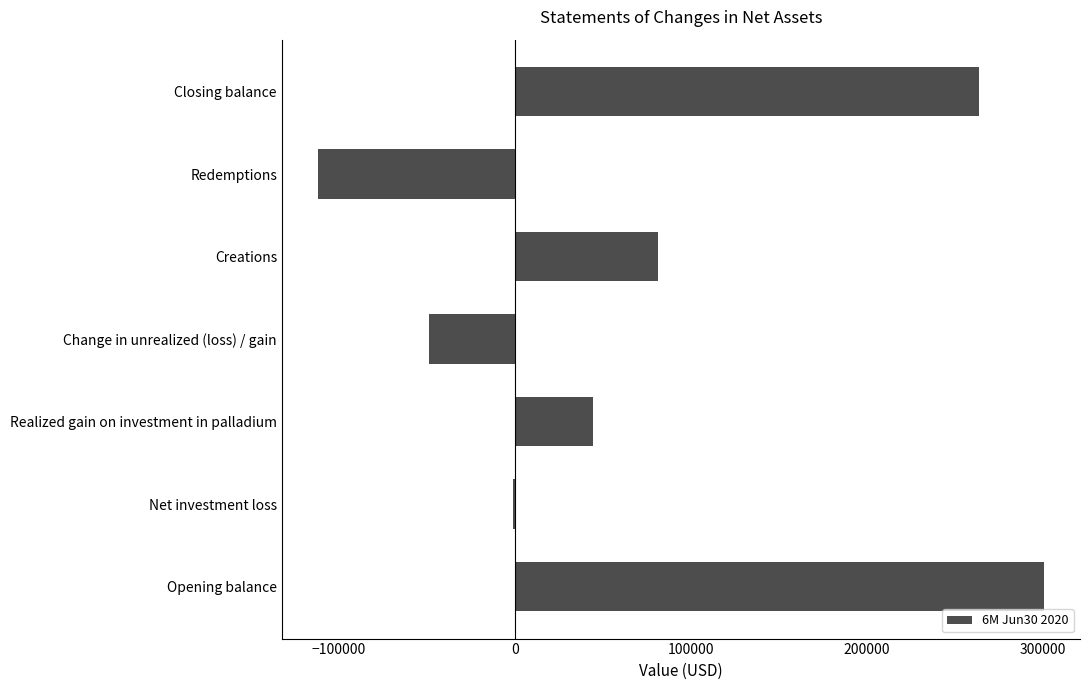

Are the bars grouped side by side (vs. stacked)?

No